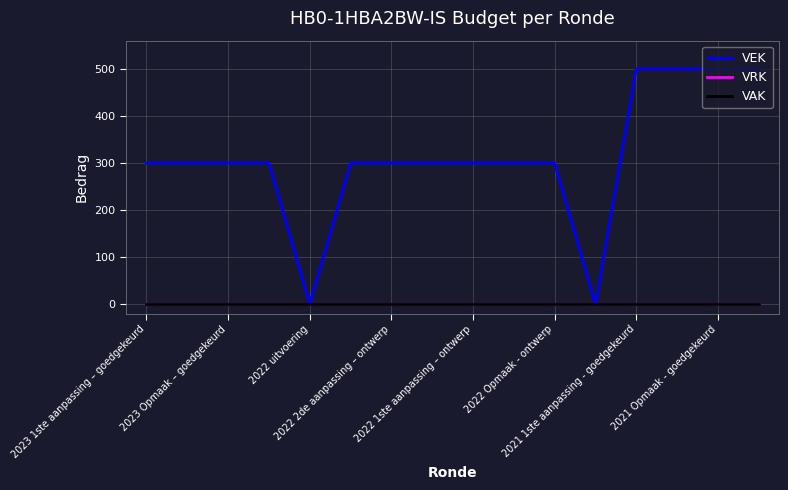

Is this an area chart (filled region under the line)?

No